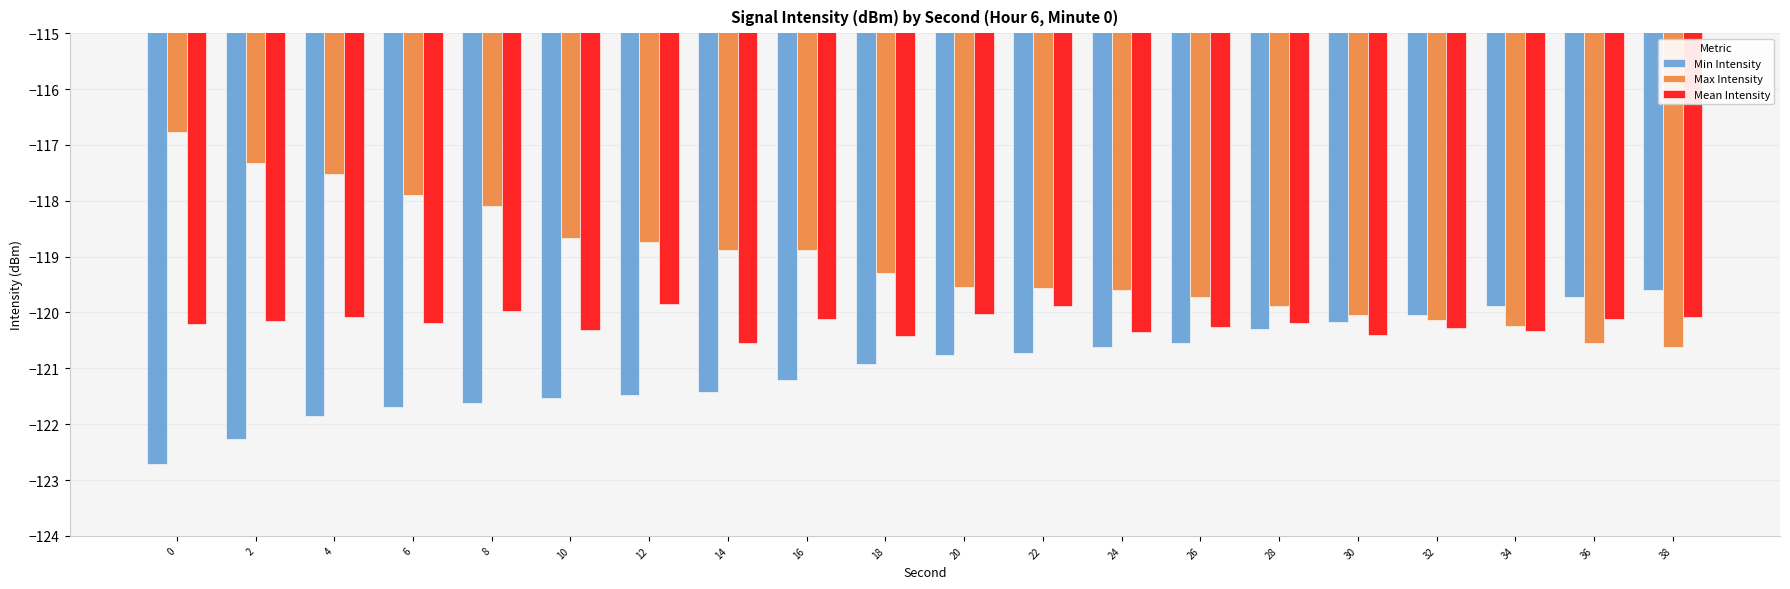

At 0, list the series in order from largest to smallest.

Max Intensity, Mean Intensity, Min Intensity